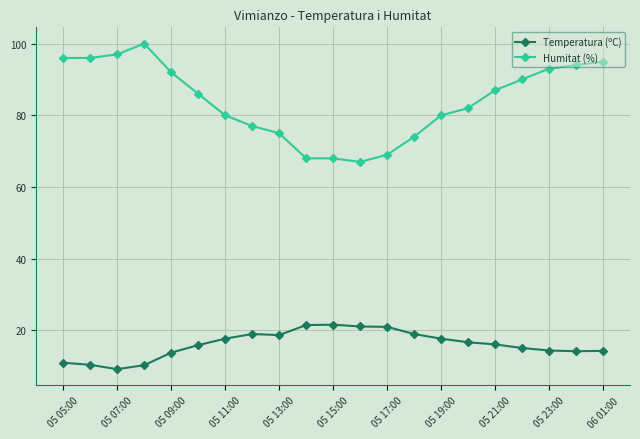

What is the value of the Humitat (%) point at the 19th from the left?

93.0